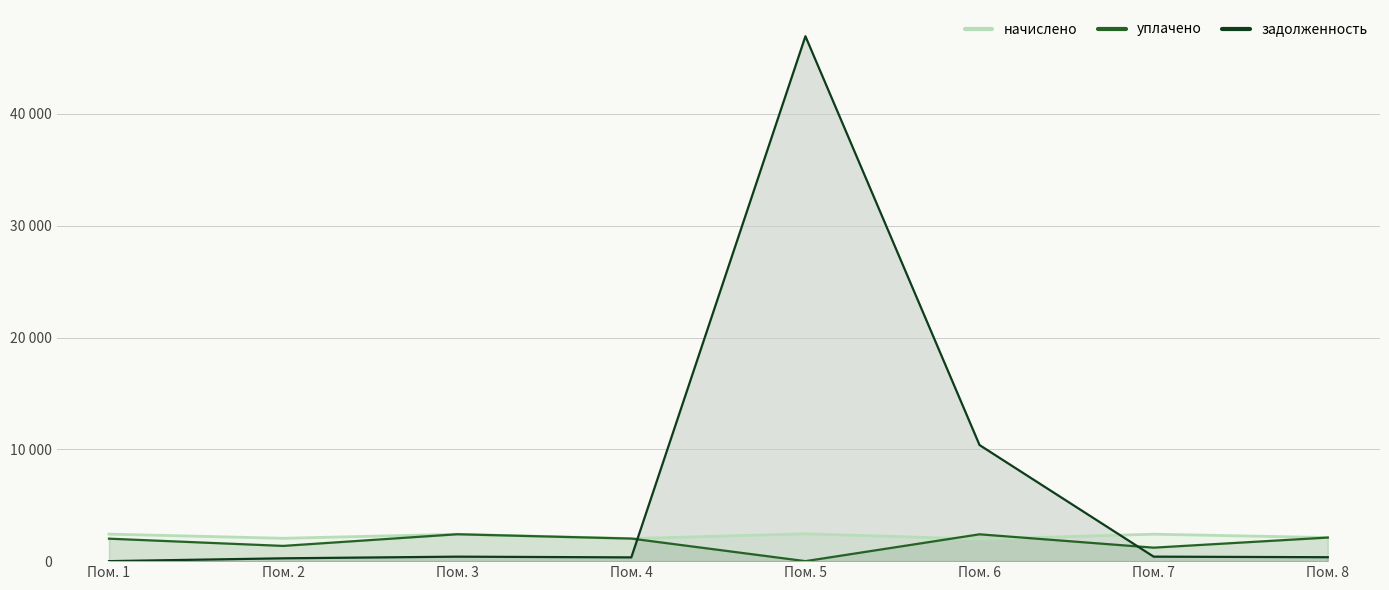

What is the highest value of the задолженность series?

46953.9